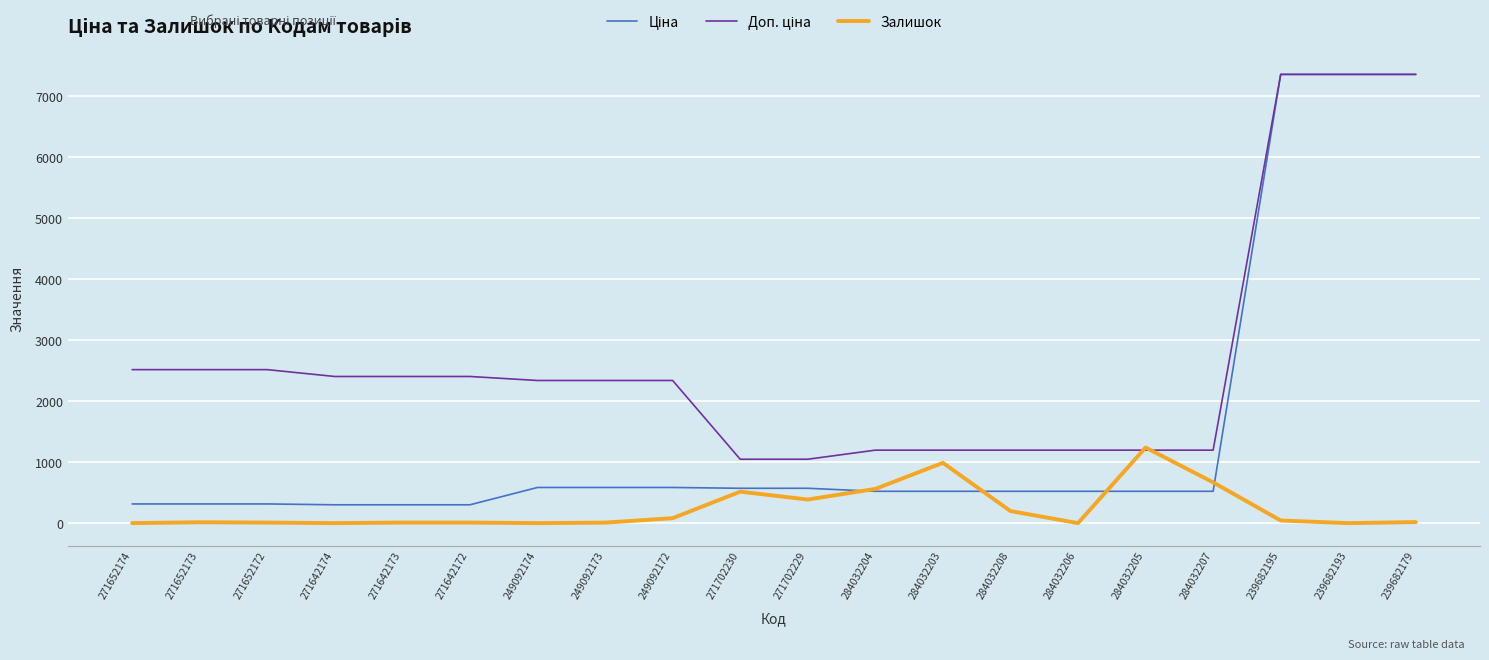

What is the difference between the highest and lowest values at 284032206?

1197.0